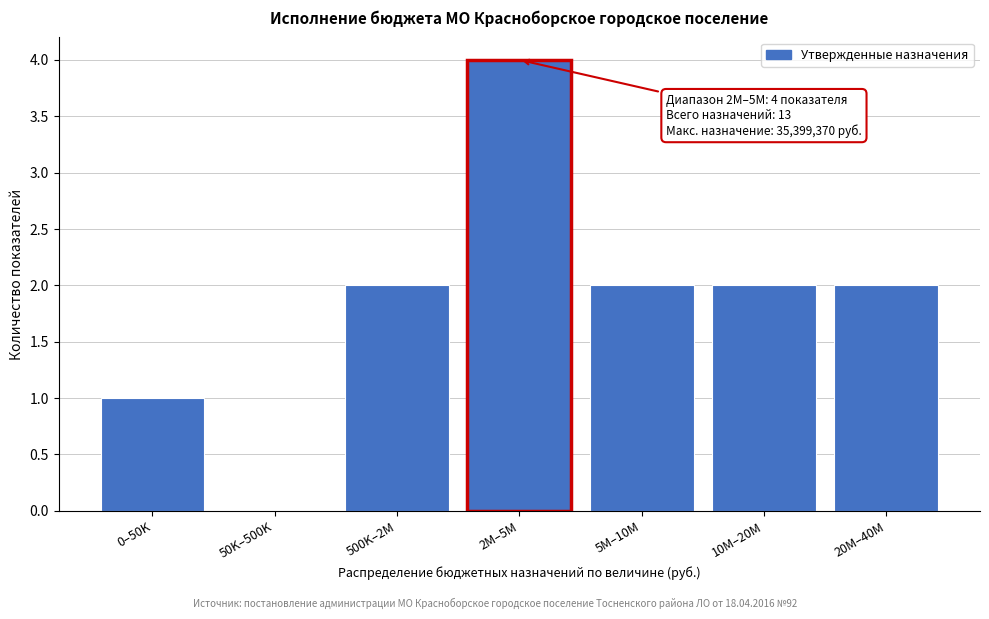

Reading right to left, list all the values displayed in this chart.

20M–40M=2	10M–20M=2	5M–10M=2	2M–5M=4	500K–2M=2	50K–500K=0	0–50K=1